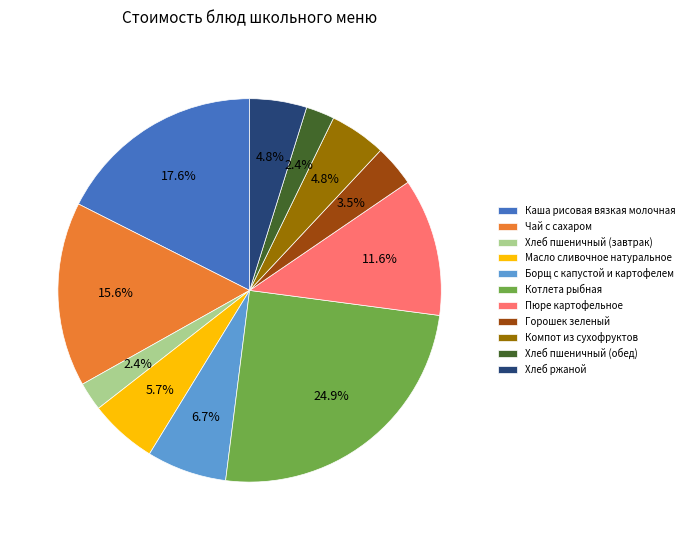

Is there any slice that represents more than half of the pie?

No